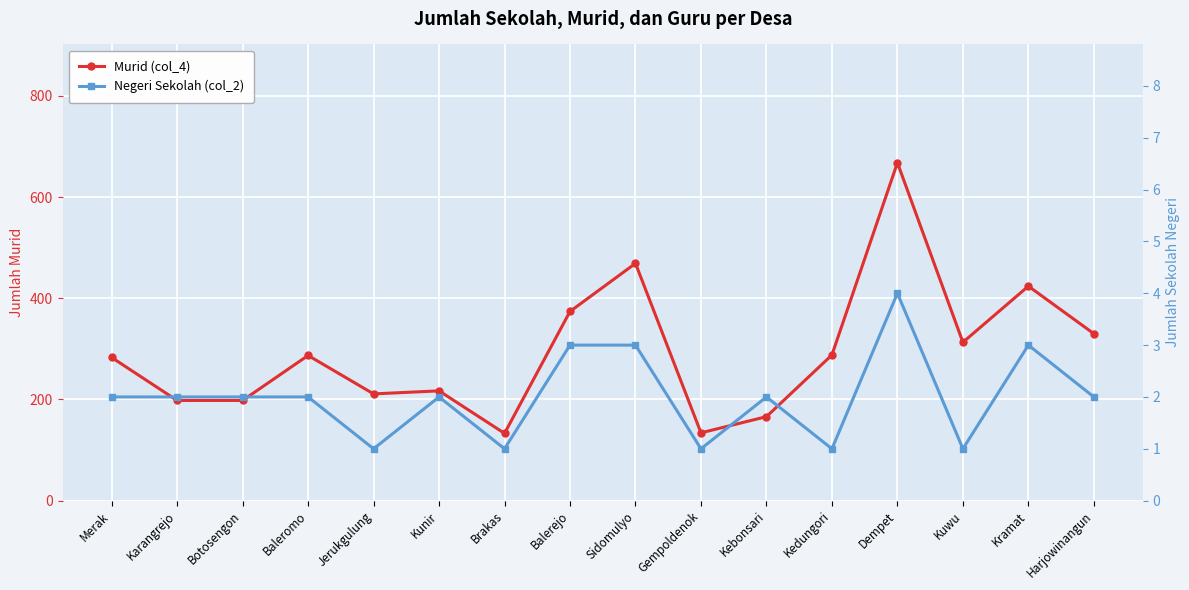

True or false: Murid (col_4) and Negeri Sekolah (col_2) cross at least once.

False